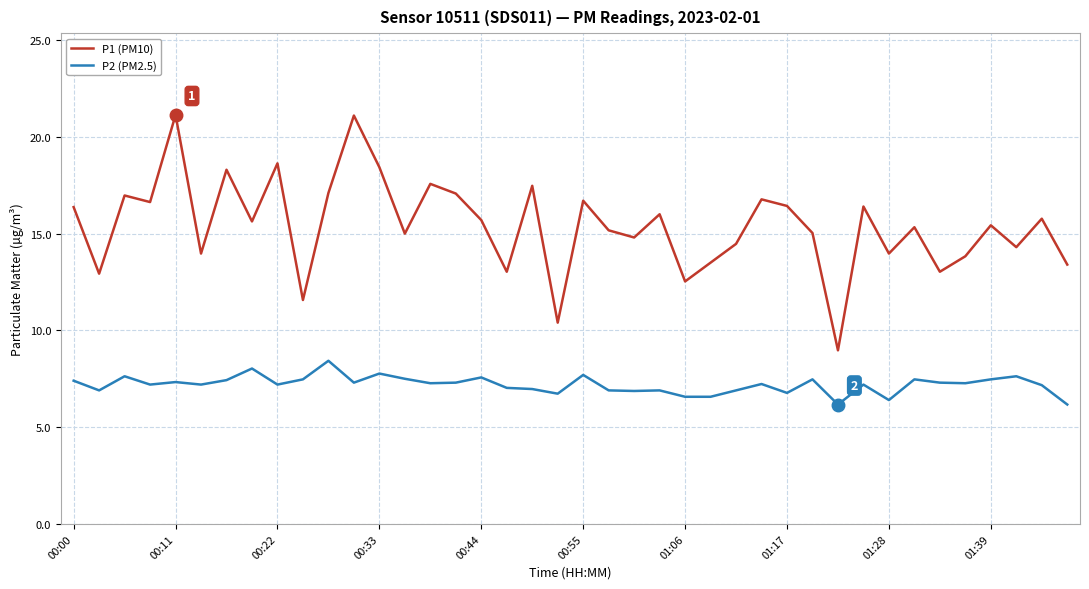

What is the smallest value displayed?

6.2